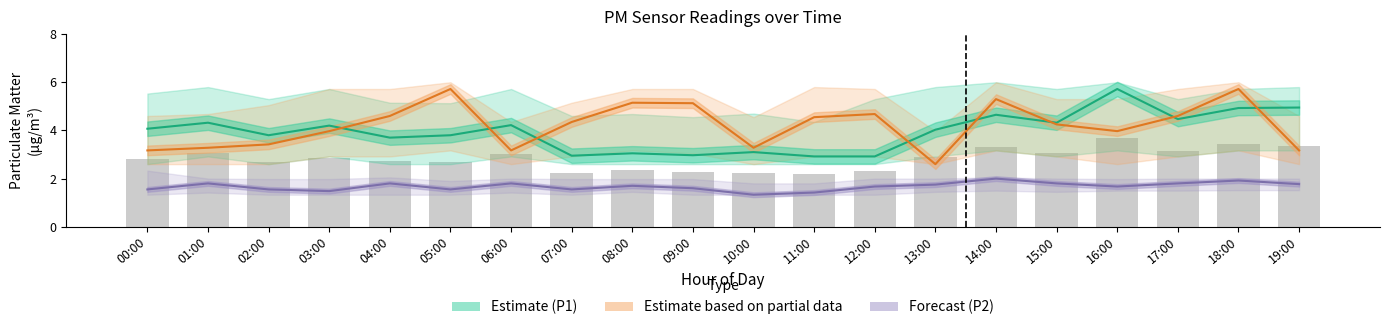

What is the sum of all Estimate based on partial data (P2 analog) values?

84.1